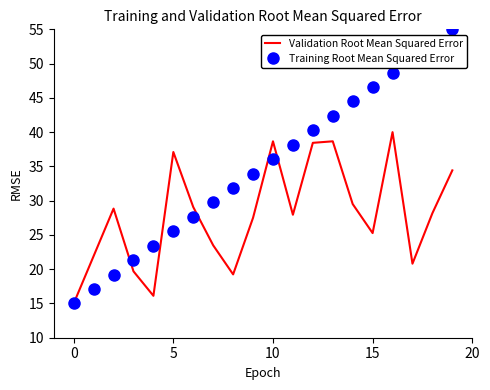

Rank the series by their average value, from highest to lowest.

Training Root Mean Squared Error, Validation Root Mean Squared Error